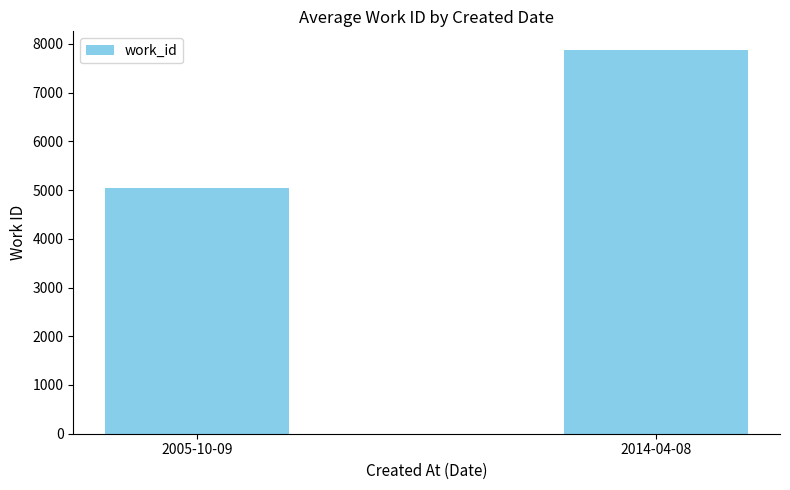

What is the ratio of the value at 2014-04-08 to the value at 2005-10-09?

1.6